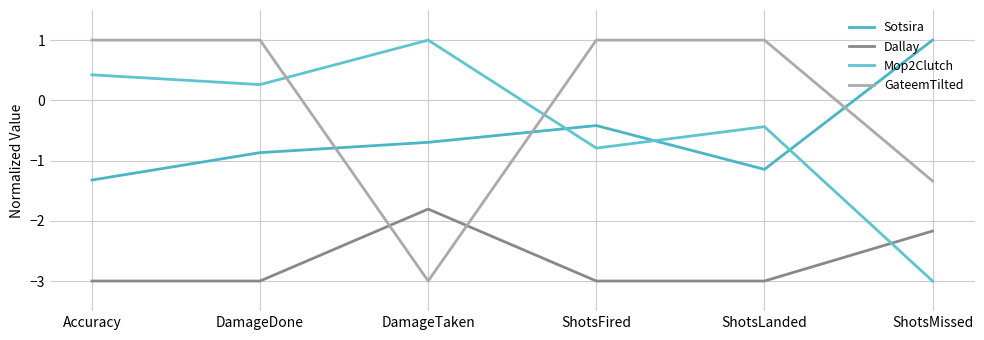

At which category is the sum across all series the highest?

DamageDone